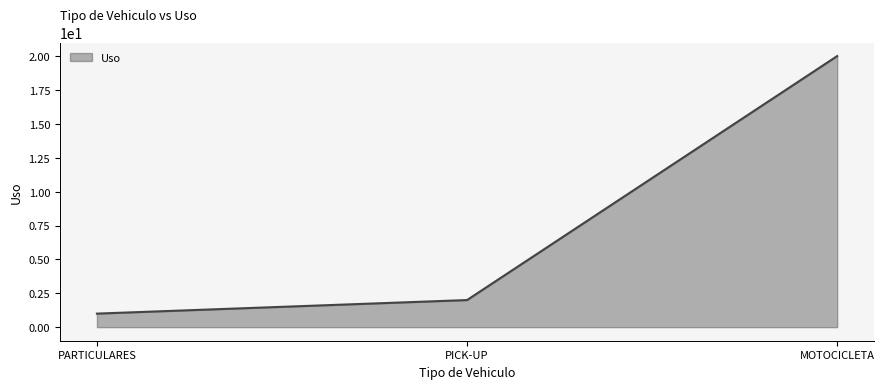

Reading left to right, list all the values displayed in this chart.

1	2	20